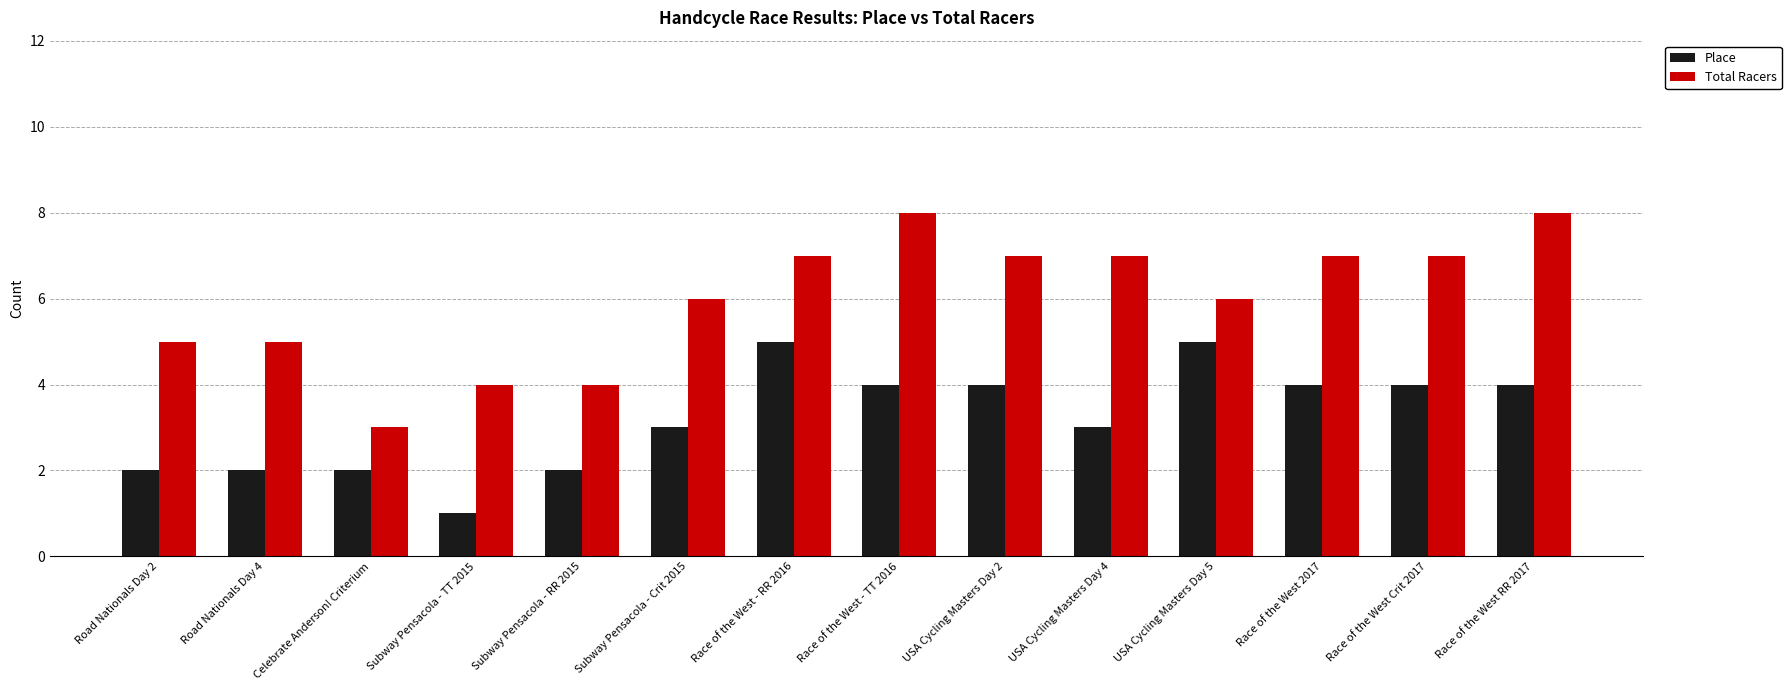

What is the greatest value displayed?

8